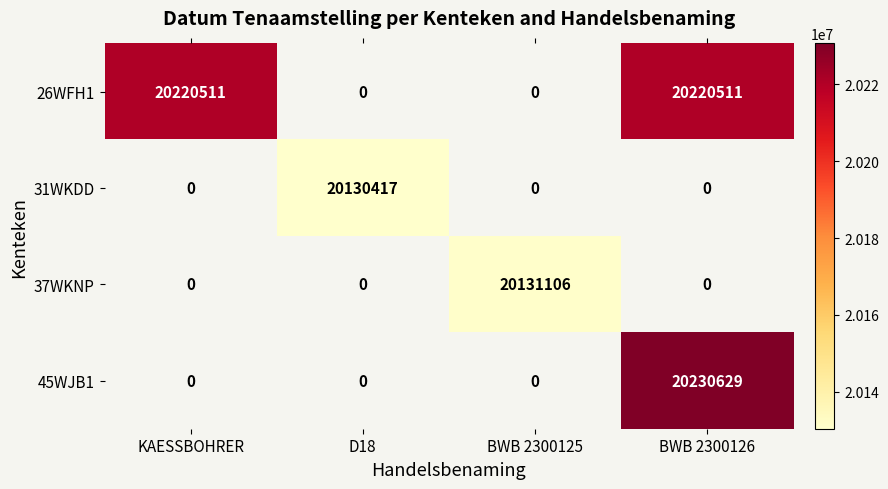

Which label corresponds to the largest value in the chart?

BWB 2300126